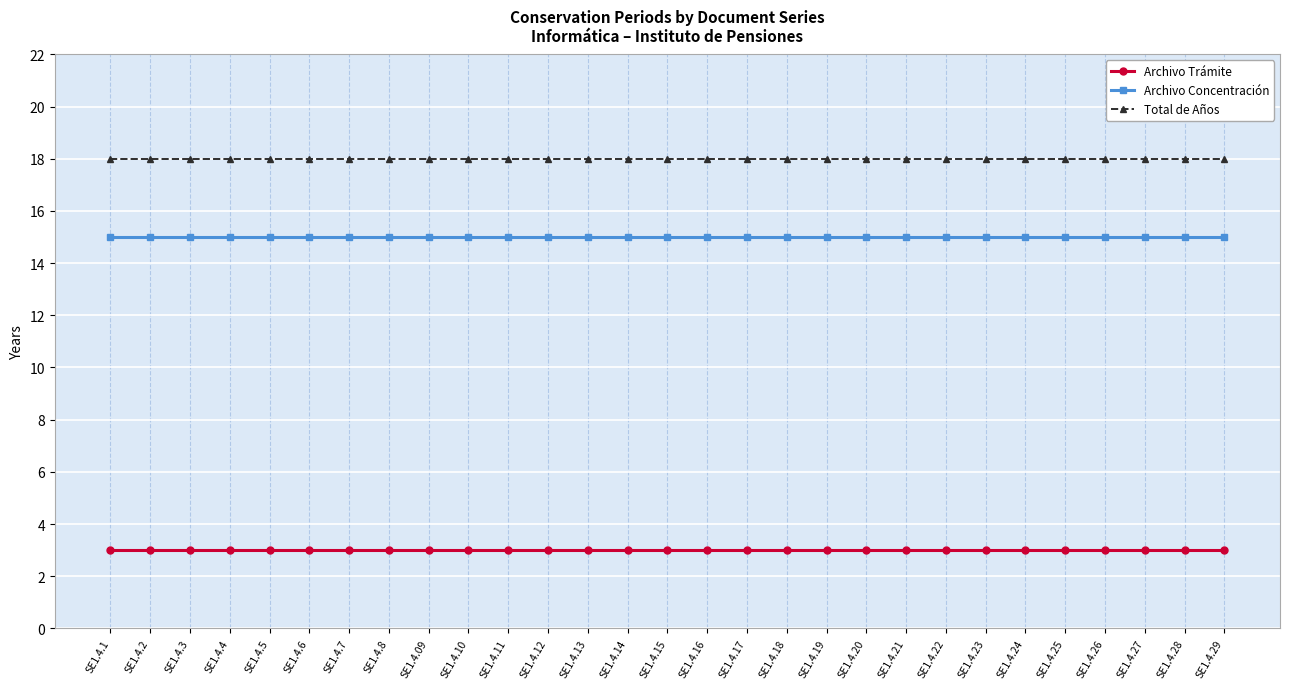

What are all the series names shown in the legend?

Archivo Trámite, Archivo Concentración, Total de Años